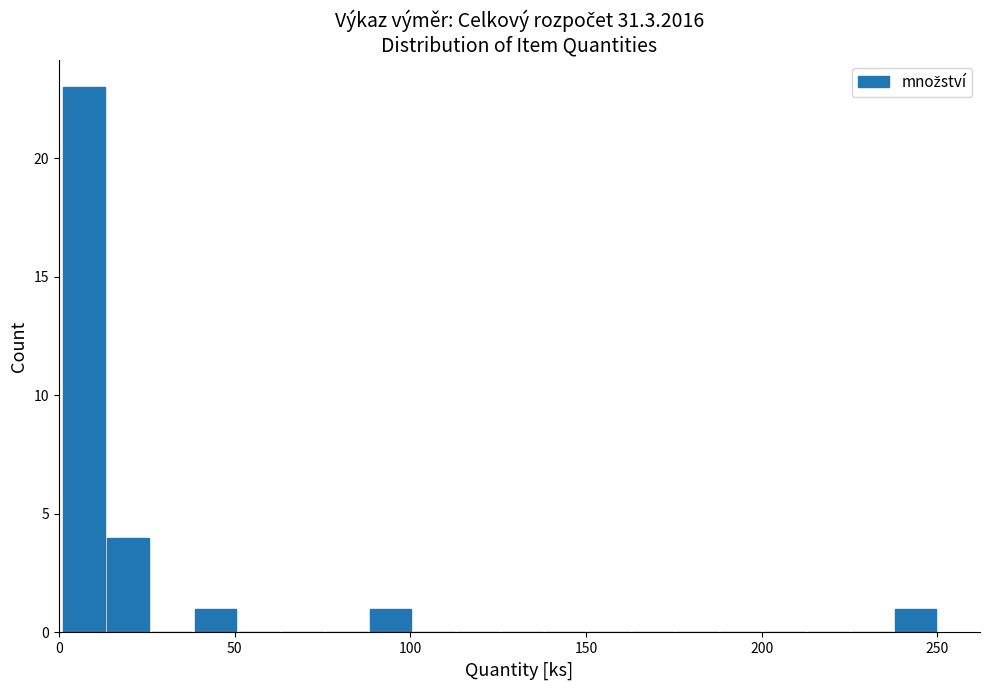

Read against the x-axis, roughly where is the centre of the tallest bar?

5